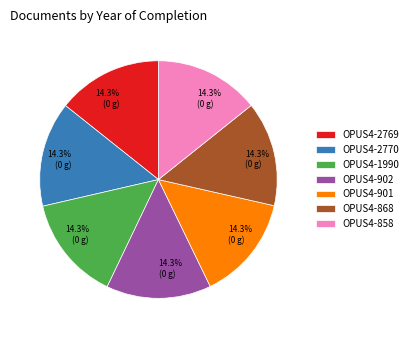

What is the ratio of the value at OPUS4-901 to the value at OPUS4-2769?

1.0